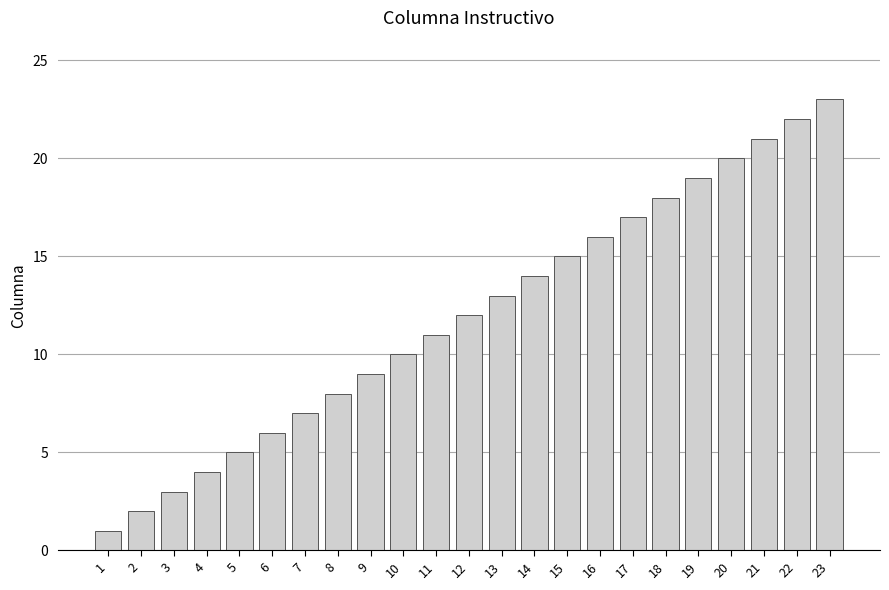

Approximately how many times larger is the value at 17 compared to 11?

1.5